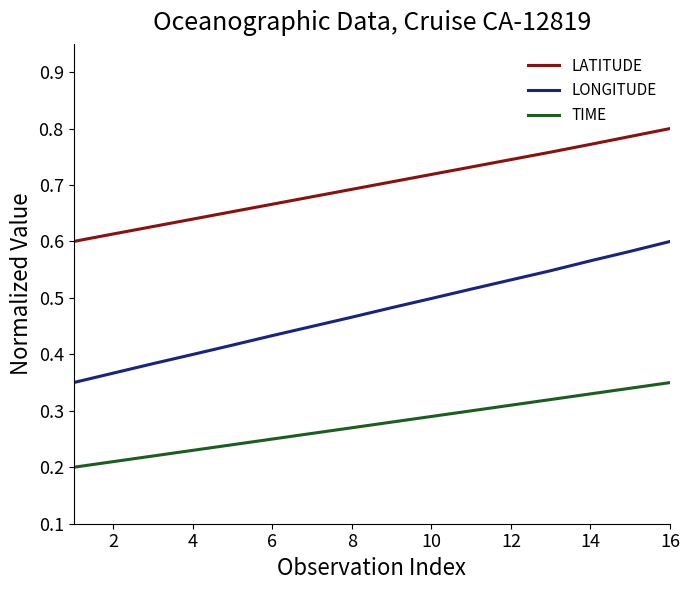

Which series has the largest total across all categories?

LATITUDE